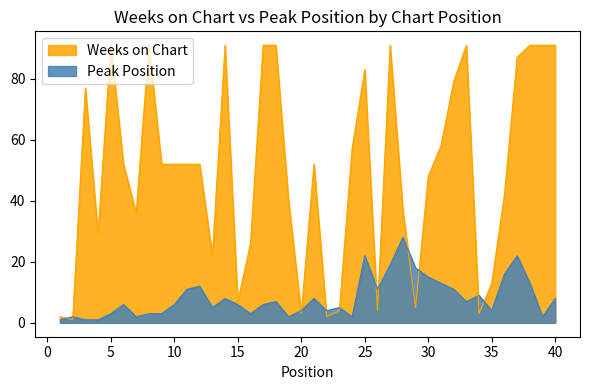

Reading left to right, transcribe all the data shown in this chart.

Weeks on Chart: 2	1	77	29	91	52	36	91	52	52	52	52	22	91	7	26	91	91	40	3	52	2	4	57	83	4	91	37	5	48	58	79	91	3	13	42	87	91	91	91
Peak Position: 1	2	1	1	3	6	2	3	3	6	11	12	5	8	6	3	6	7	2	4	8	4	5	2	22	11	19	28	18	15	13	11	7	9	4	16	22	13	2	8